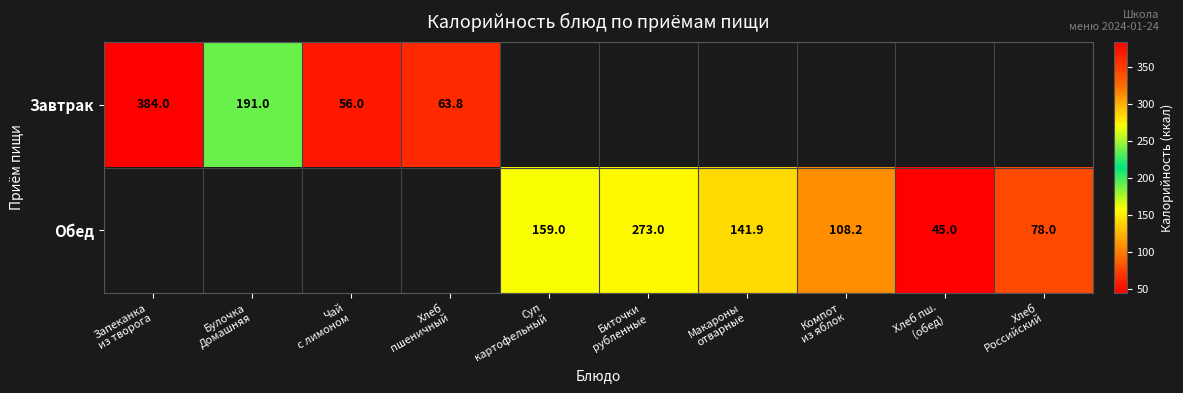

Is it true that Завтрак equals 43.2 at Хлеб пшеничный?

False